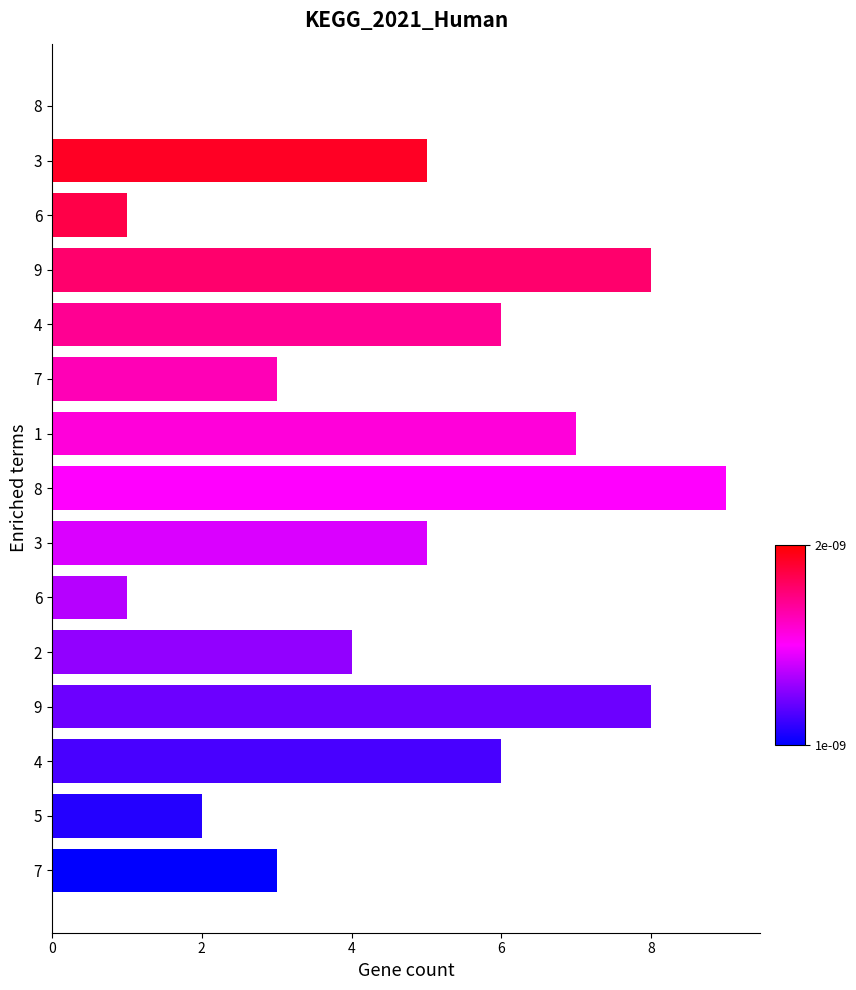

How many categories are shown in the chart?

15